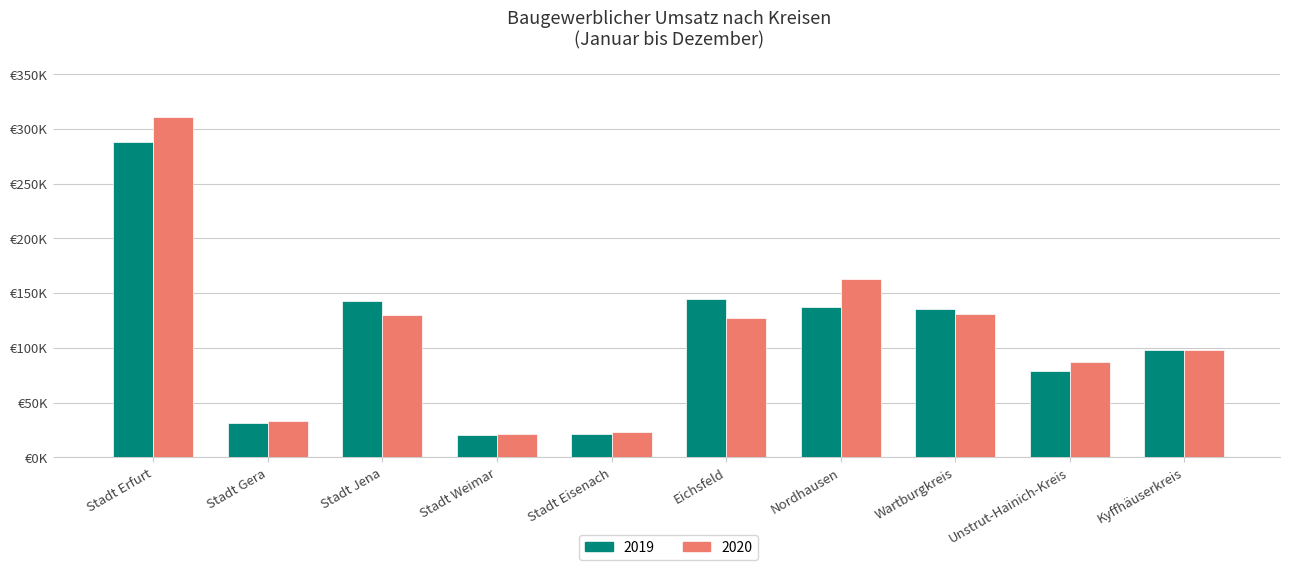

Reading right to left, extract all data points from this chart.

2019: Kyffhäuserkreis=97839.5	Unstrut-Hainich-Kreis=78612.9	Wartburgkreis=135696.7	Nordhausen=136872.5	Eichsfeld=144549.8	Stadt Eisenach=20809.5	Stadt Weimar=20741.9	Stadt Jena=142893.1	Stadt Gera=31128.5	Stadt Erfurt=287816.8
2020: Kyffhäuserkreis=98084.3	Unstrut-Hainich-Kreis=86905.8	Wartburgkreis=131350.0	Nordhausen=163357.2	Eichsfeld=127533.3	Stadt Eisenach=23533.1	Stadt Weimar=21611.9	Stadt Jena=129969.8	Stadt Gera=33532.9	Stadt Erfurt=311278.4